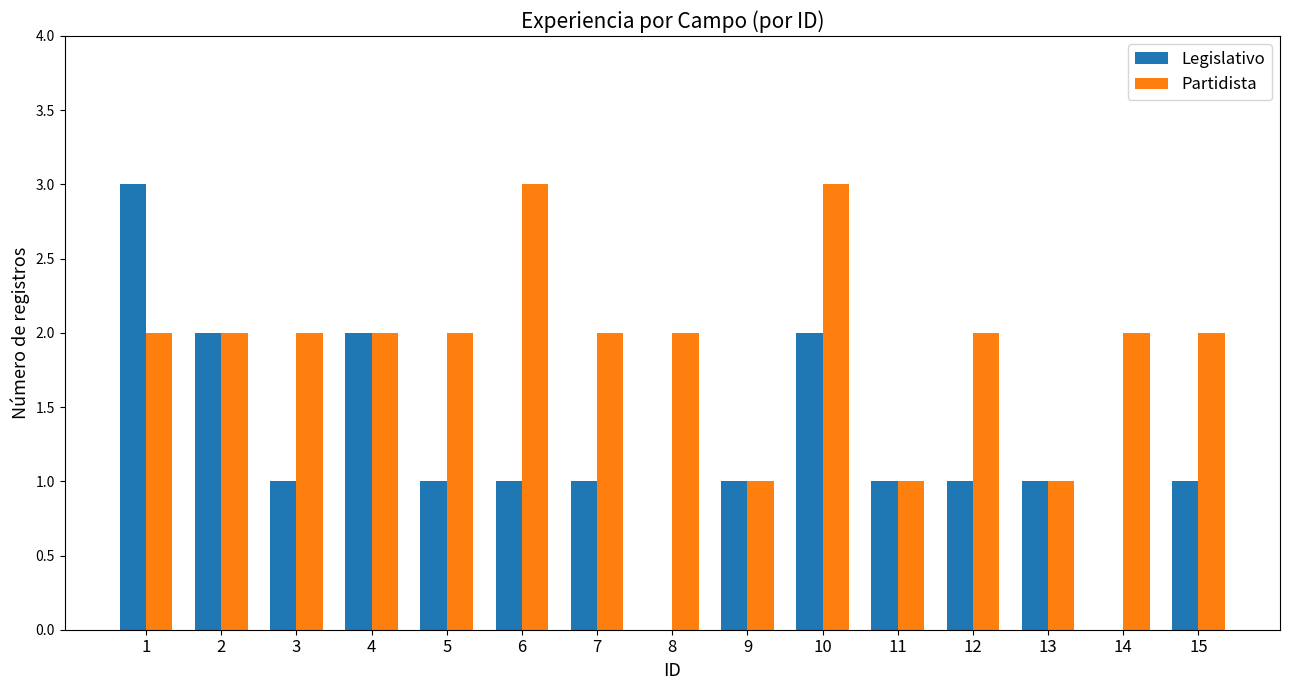

True or false: Partidista has a value of 1 at 6.

False